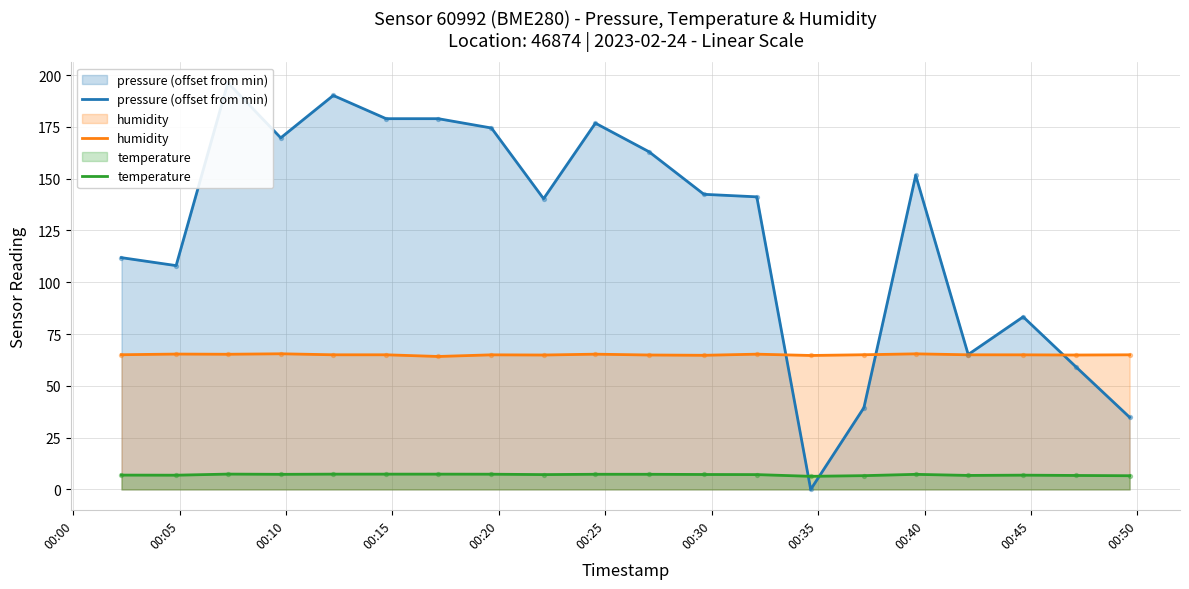

True or false: humidity and temperature intersect in this chart.

False